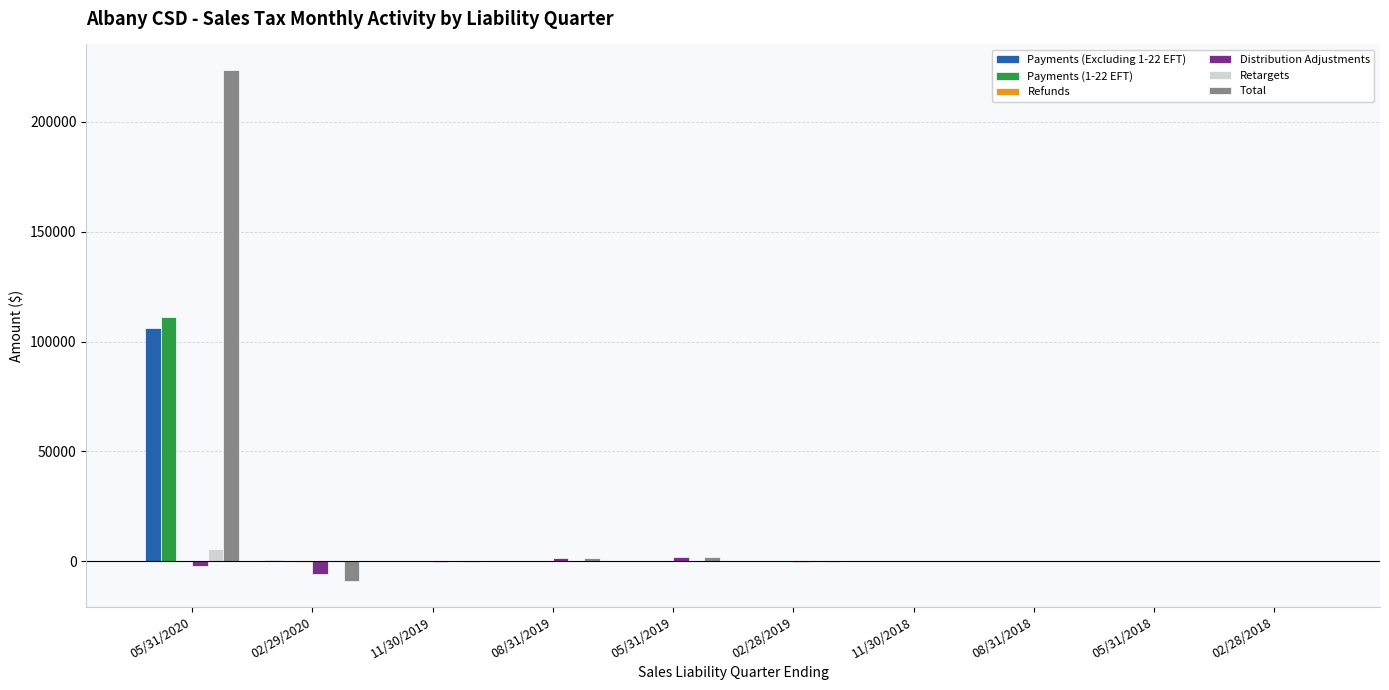

Between 05/31/2020 and 08/31/2019, which series saw the biggest shift?

Total